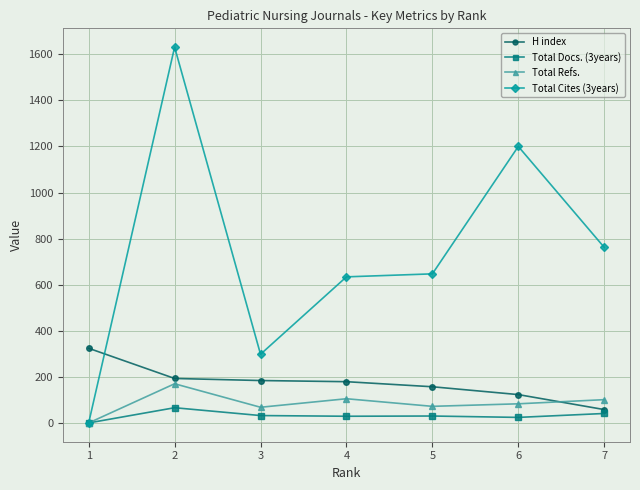

What is the total value across all series at 5?

906